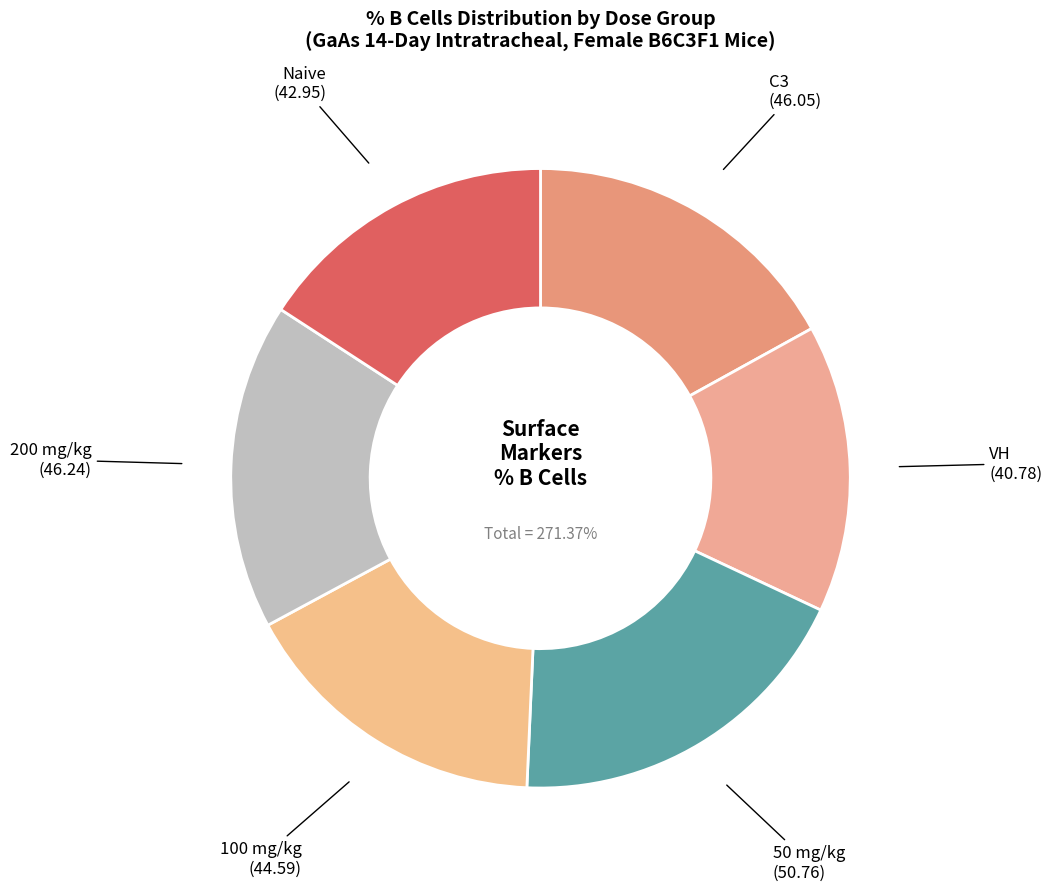

True or false: Test Agent (50) accounts for 22% of the total.

False